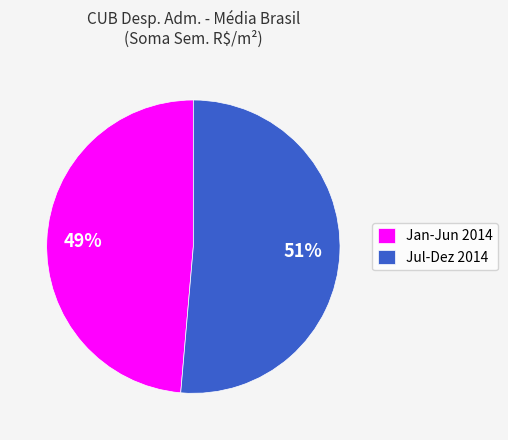

To the nearest percent, what is the average slice percentage?

50%